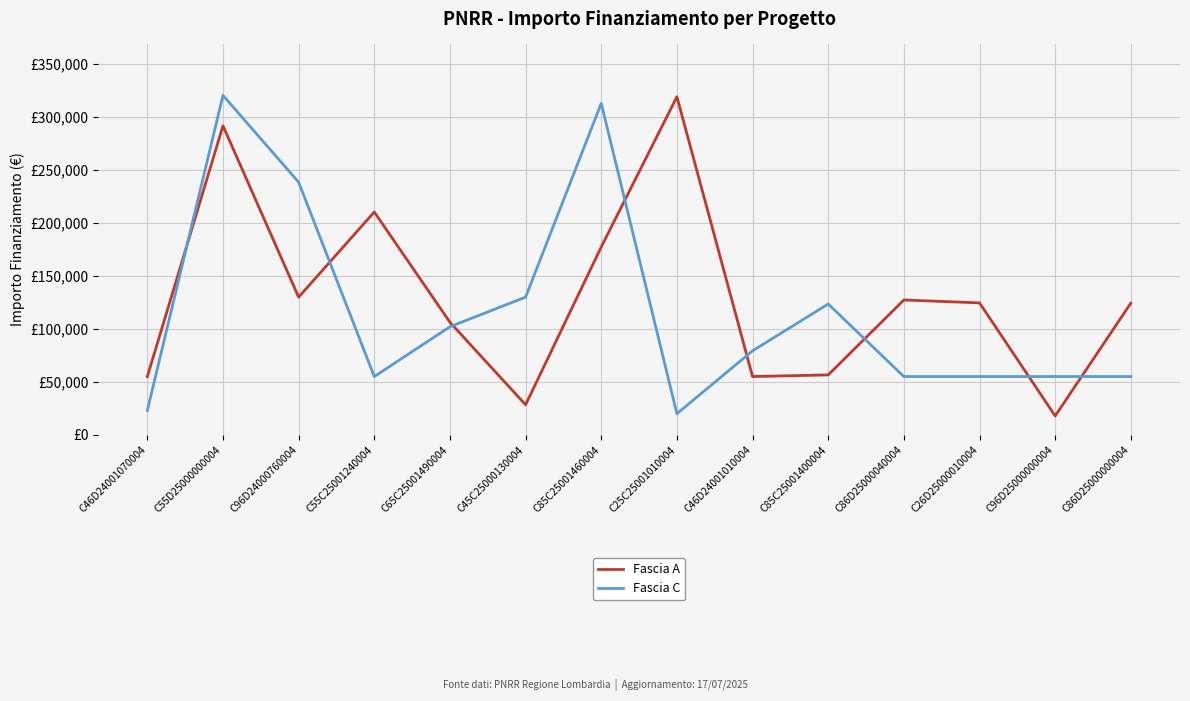

Does the chart display data point markers on the line(s)?

No